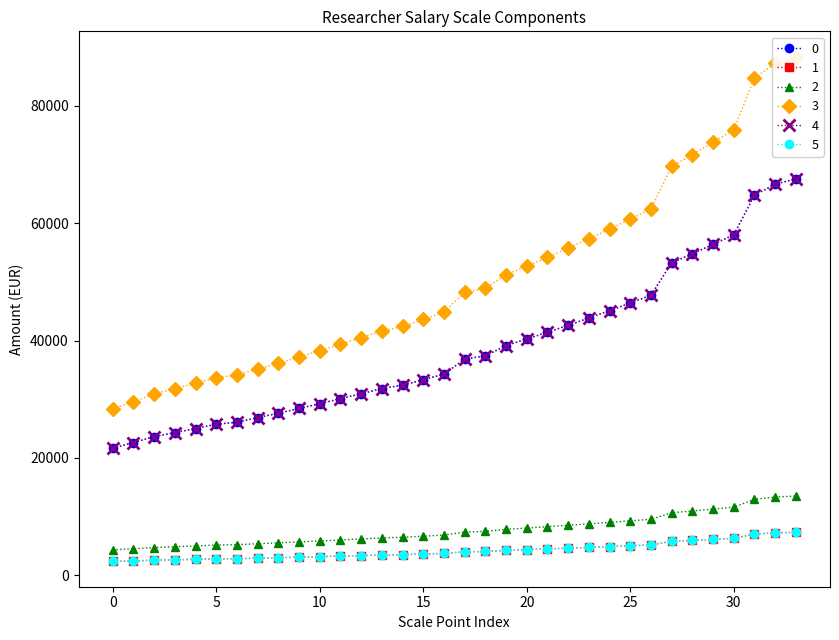

What is the minimum value shown in the chart?

2351.6